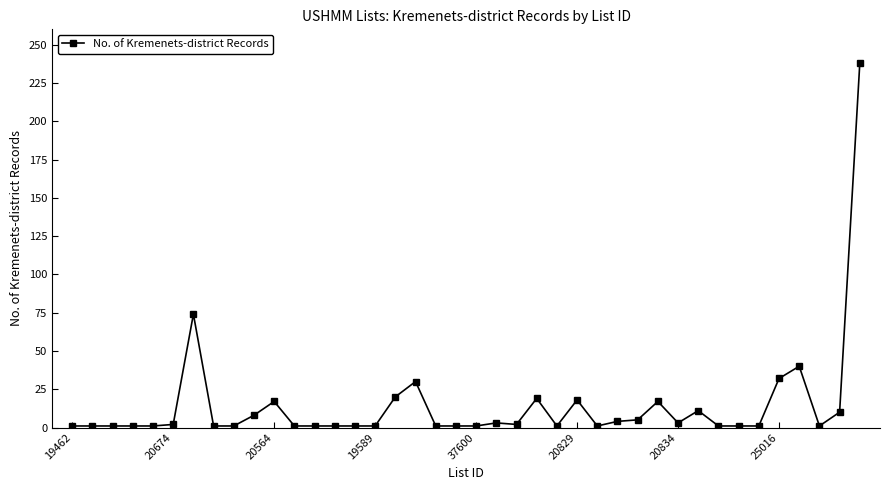

How many distinct data groups are displayed?

1